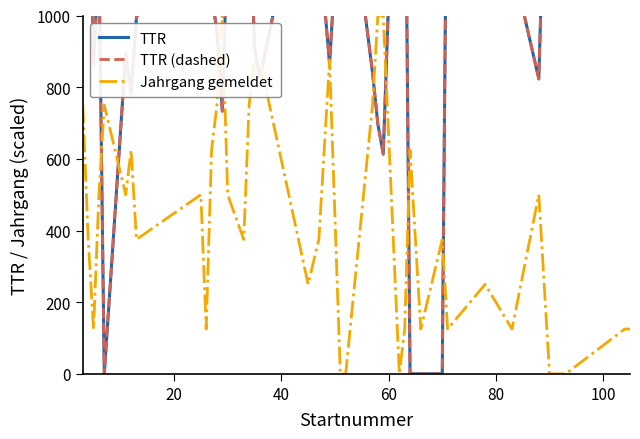

What is the maximum value for Jahrgang gemeldet?

1000